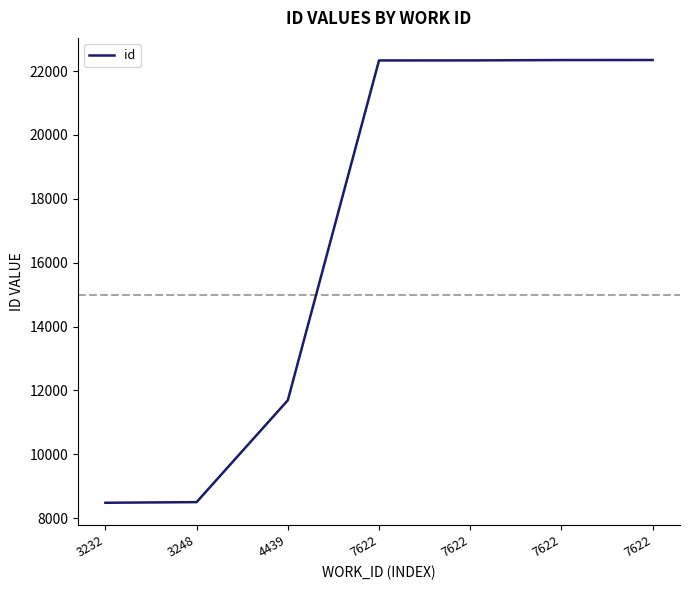

Does the chart have visible grid lines?

No